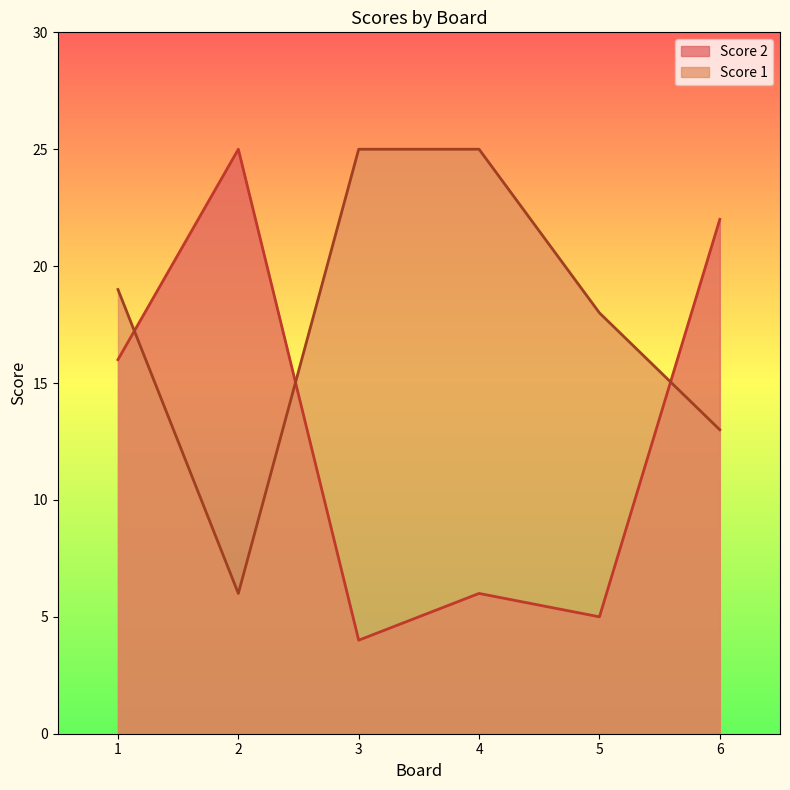

What is the average value of the Score 2 series?

13